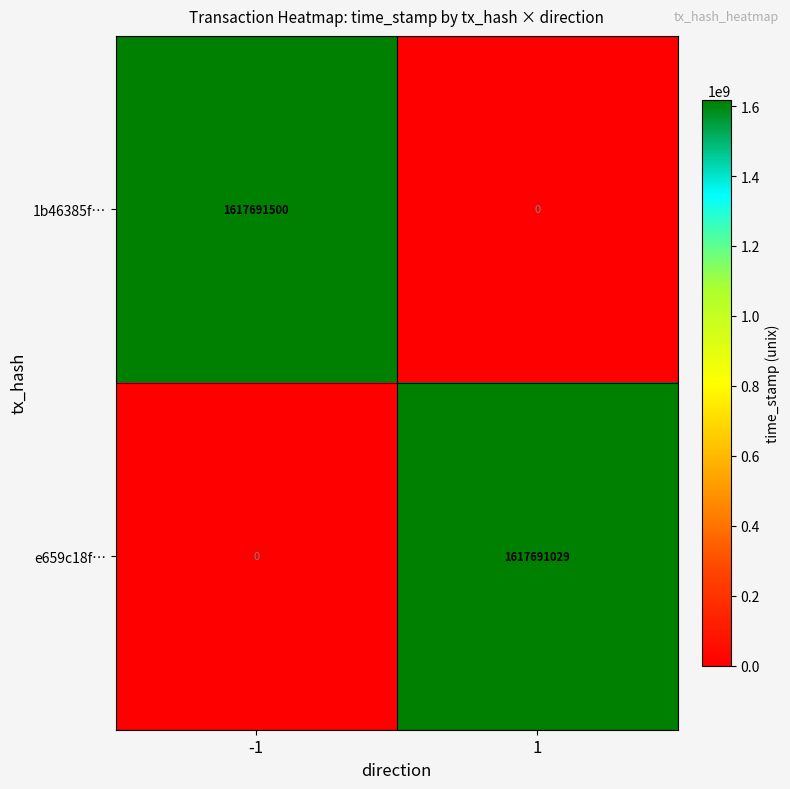

Is it true that 1b46385f… equals 0 at 1?

True